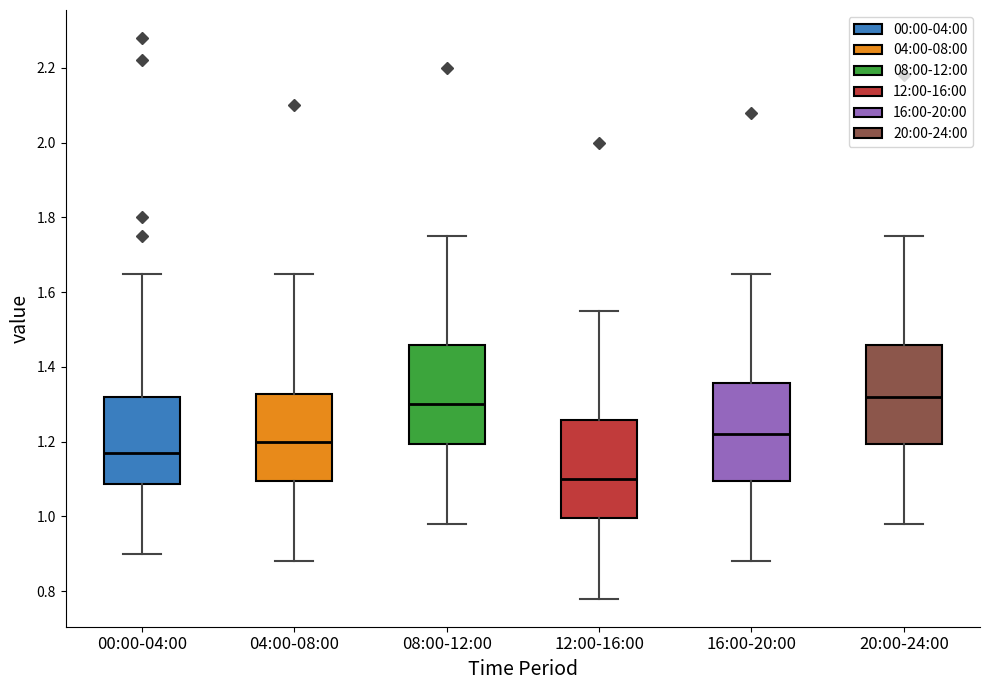

Which box's median line is the lowest?

12:00-16:00